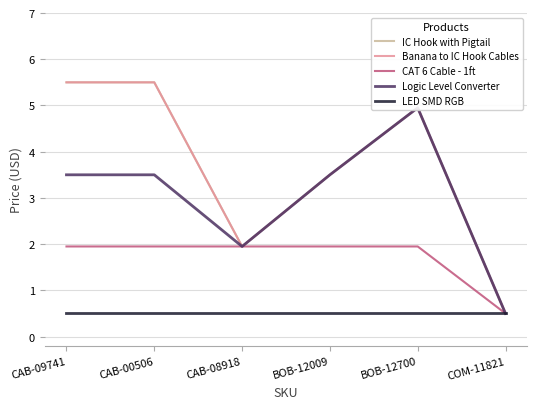

Which label corresponds to the largest value in the chart?

CAB-09741